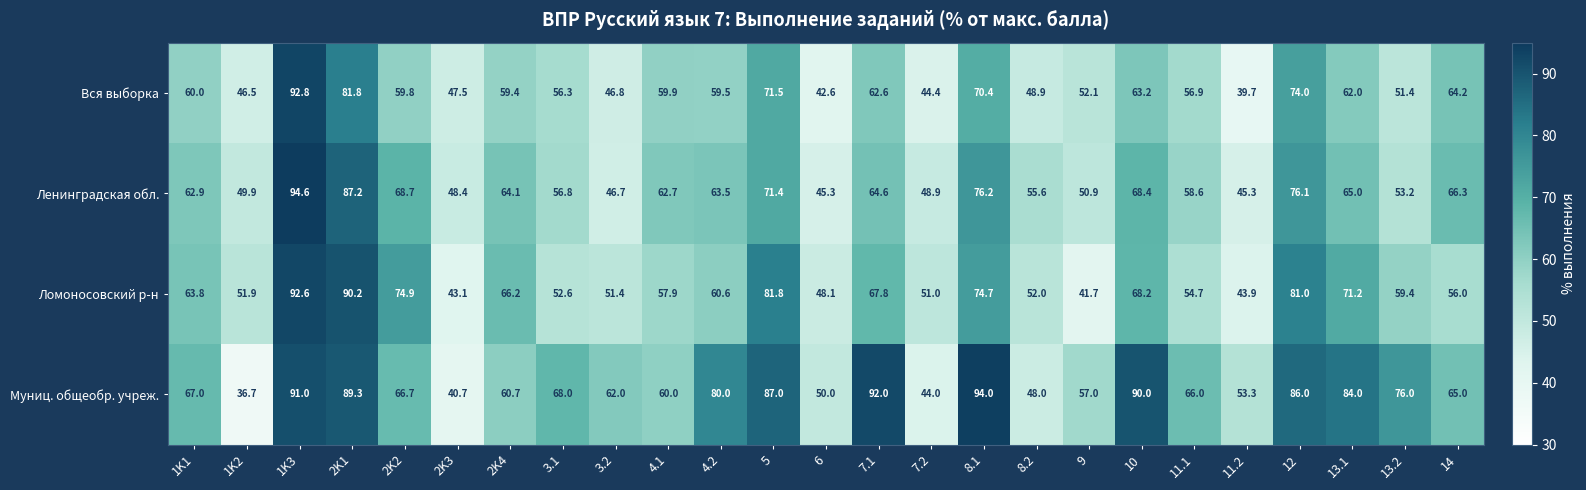

Which series changed the most between 1K3 and 11.2?

Вся выборка